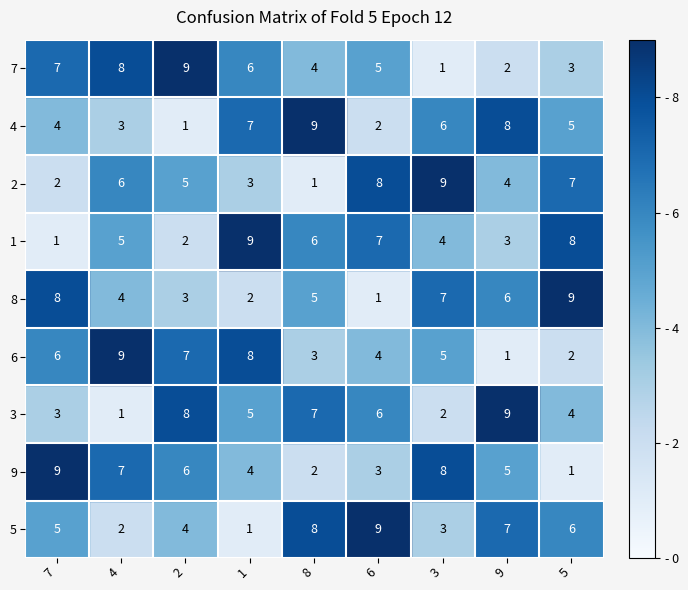

What is the difference between the second highest and minimum values in the 8 series?

7